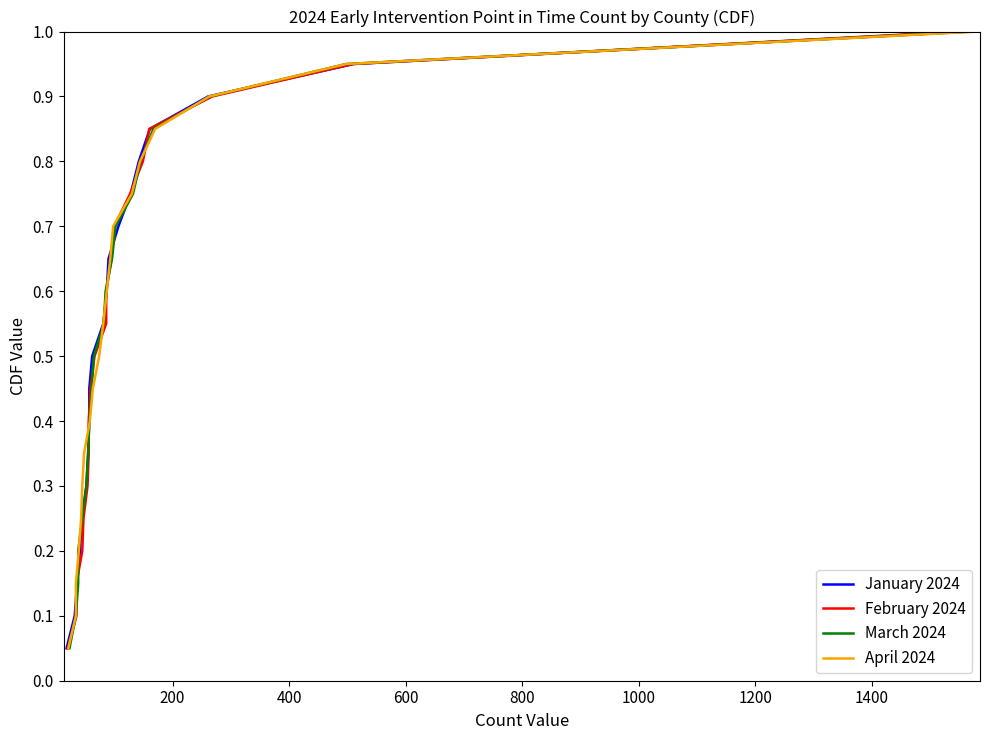

Reading left to right, list all the values displayed in this chart.

January 2024: 0.1	0.1	0.1	0.2	0.2	0.3	0.3	0.4	0.5	0.5	0.6	0.6	0.7	0.7	0.8	0.8	0.8	0.9	0.9	1.0
February 2024: 0.1	0.1	0.1	0.2	0.2	0.3	0.3	0.4	0.5	0.5	0.6	0.6	0.7	0.7	0.8	0.8	0.8	0.9	0.9	1.0
March 2024: 0.1	0.1	0.1	0.2	0.2	0.3	0.3	0.4	0.5	0.5	0.6	0.6	0.7	0.7	0.8	0.8	0.8	0.9	0.9	1.0
April 2024: 0.1	0.1	0.1	0.2	0.2	0.3	0.3	0.4	0.5	0.5	0.6	0.6	0.7	0.7	0.8	0.8	0.8	0.9	0.9	1.0